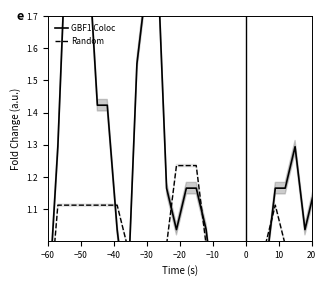

How many lines are shown in the chart?

2